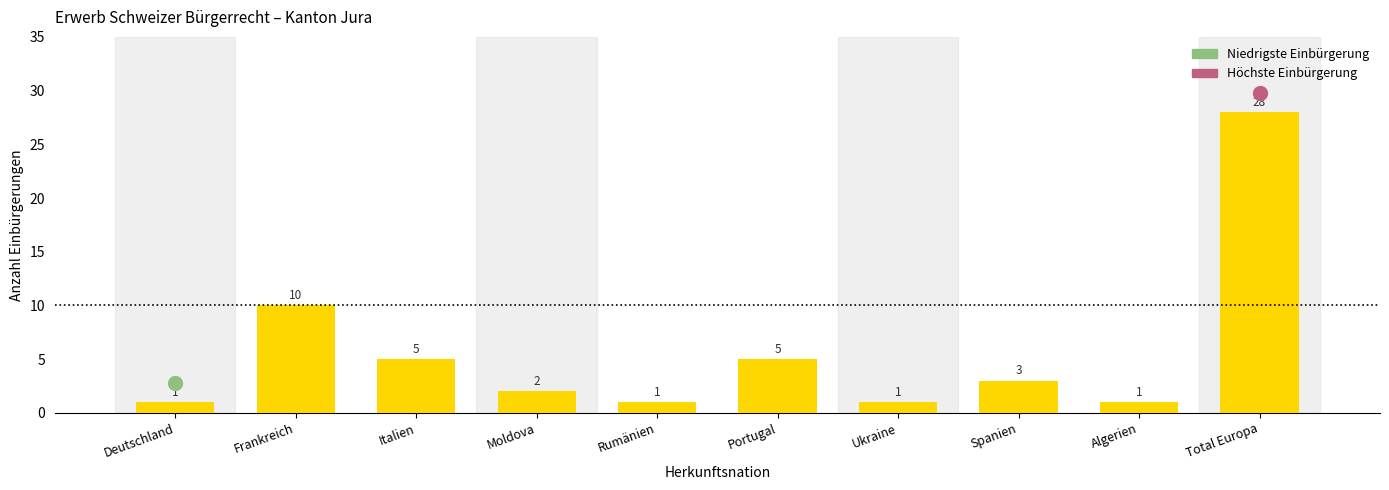

What is the difference between the values at Italien and Spanien?

2